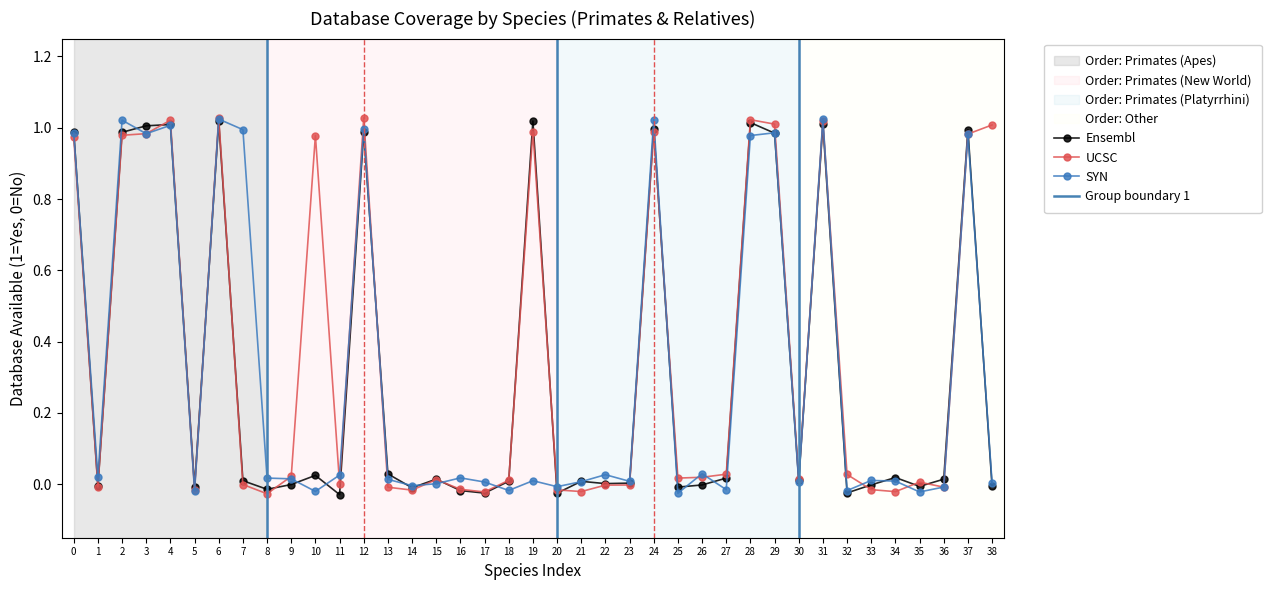

At how many categories does at least one series exceed 0?

36